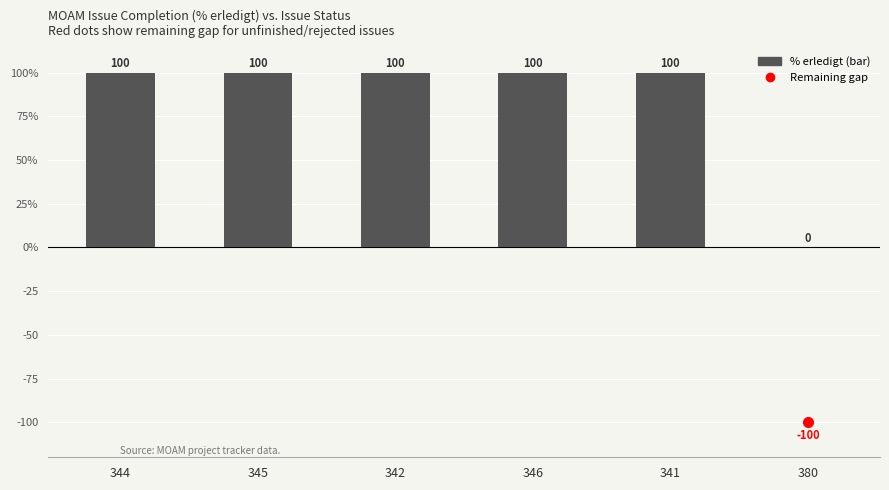

Are the bars horizontal?

No